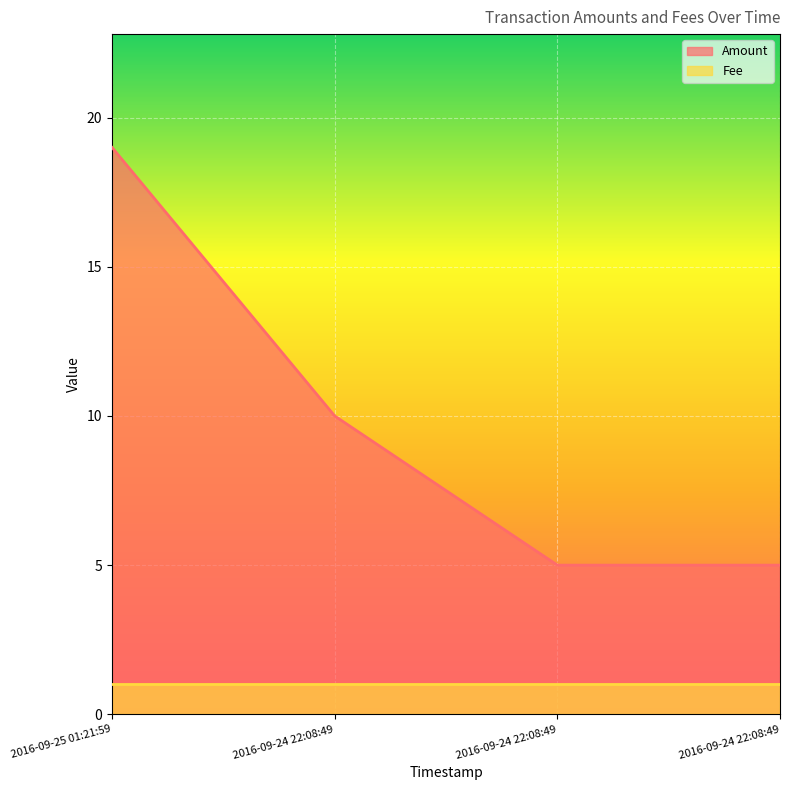

Reading left to right, extract all data points from this chart.

2016-09-25 01:21:59=19	2016-09-24 22:08:49=10	2016-09-24 22:08:49=5	2016-09-24 22:08:49=5